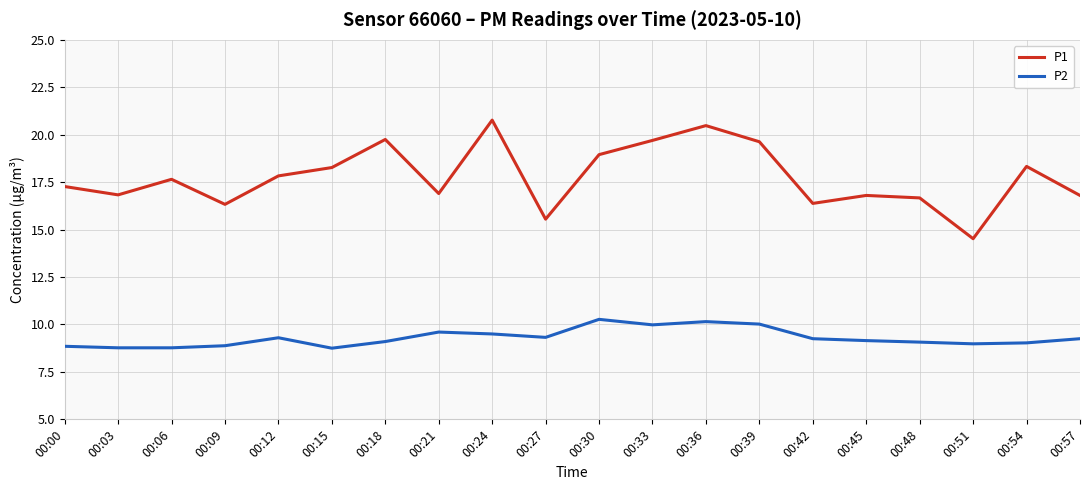

Which series has the largest total across all categories?

P1